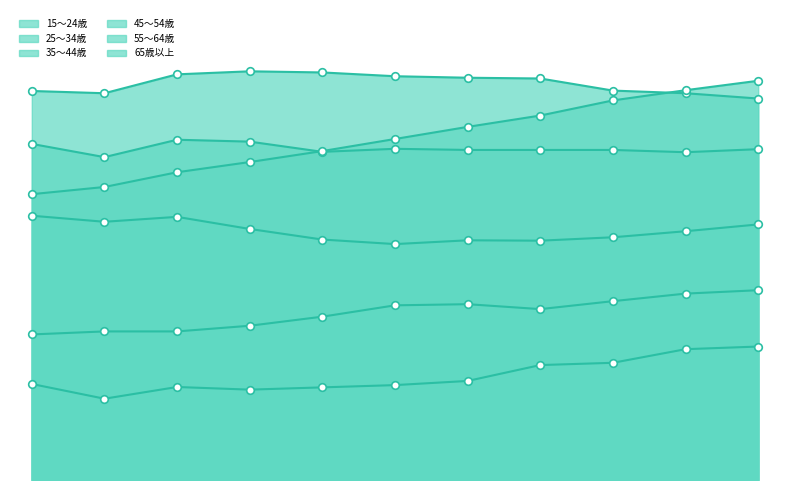

Which series contains the highest Y value?

35～44歳